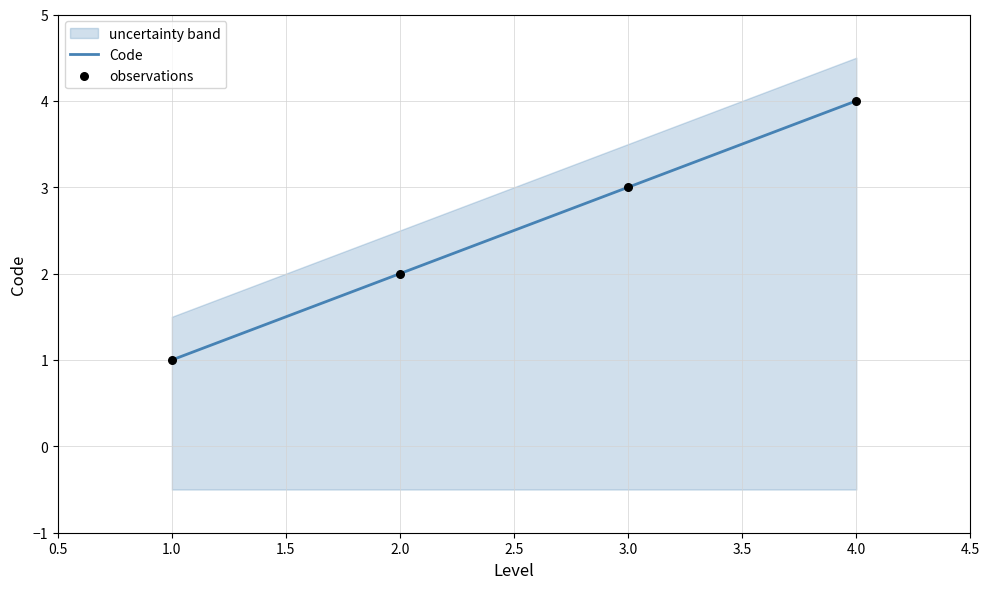

Which series has the widest spread of Y values?

Code